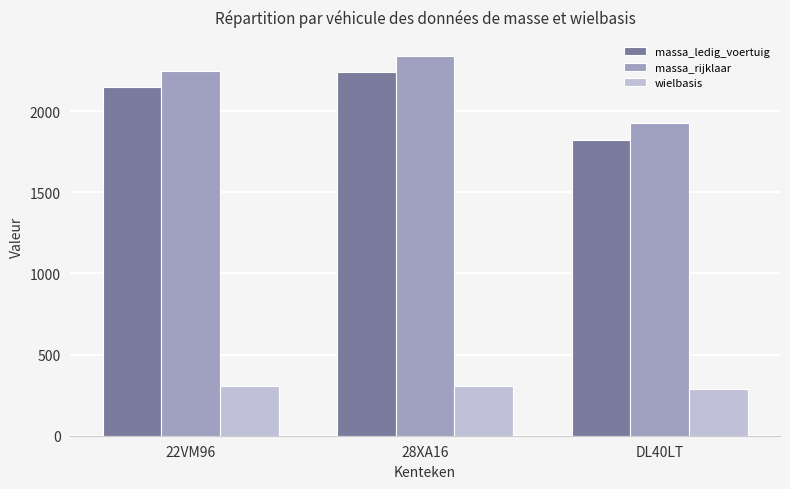

Are the bars horizontal?

No